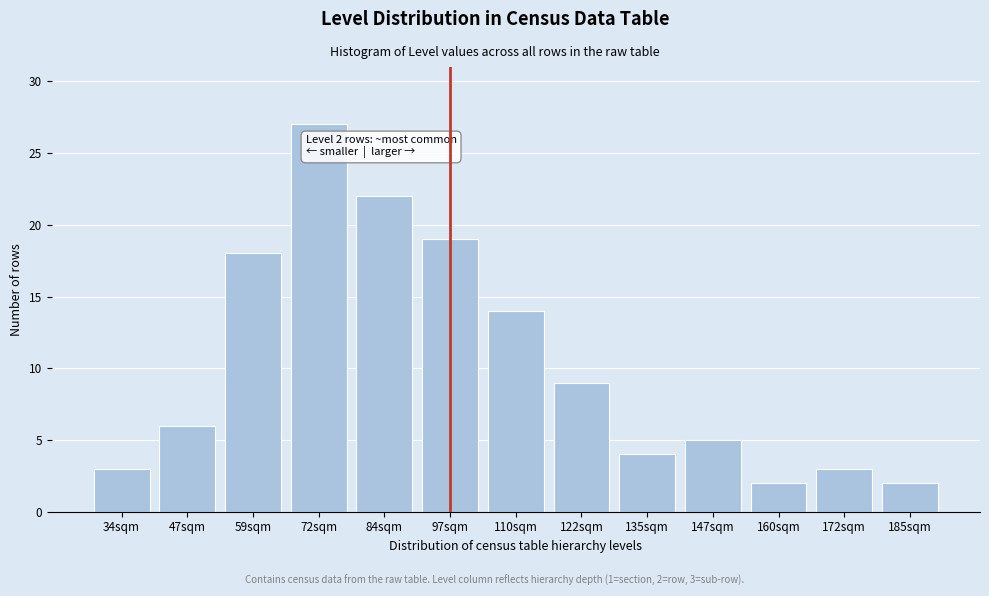

Reading left to right, what are all the values shown in this chart?

3	6	18	27	22	19	14	9	4	5	2	3	2